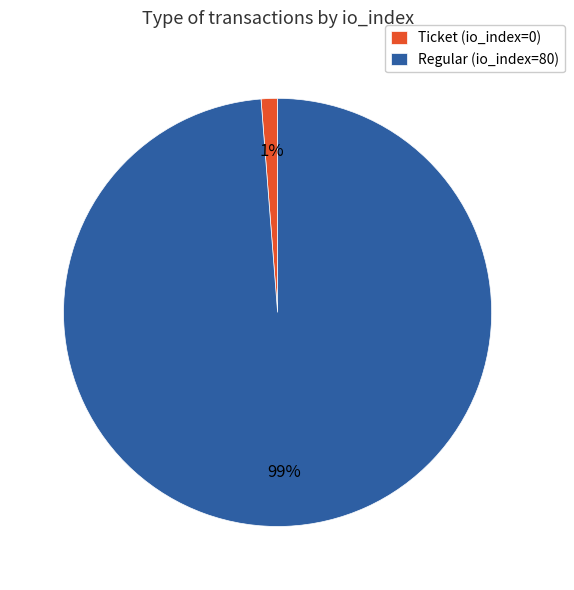

Is it true that Ticket (io_index=0) is 11% of the pie?

False